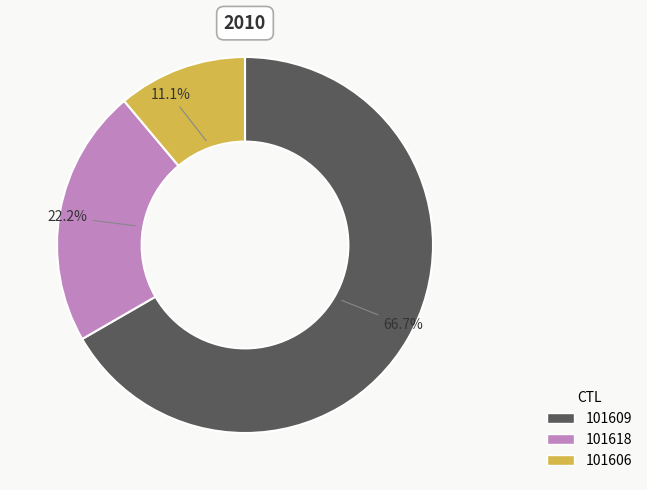

Combined, do 101609 and 101618 account for over 50%?

Yes